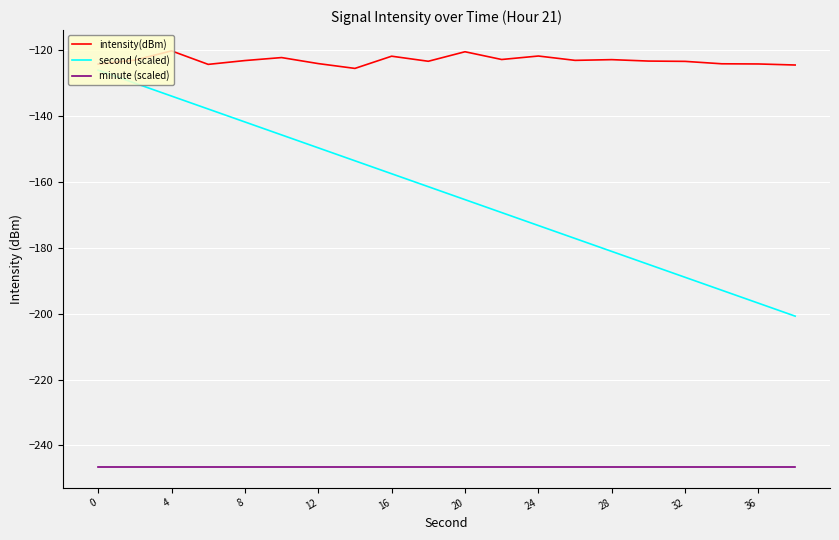

True or false: second (scaled) and intensity(dBm) cross at least once.

False